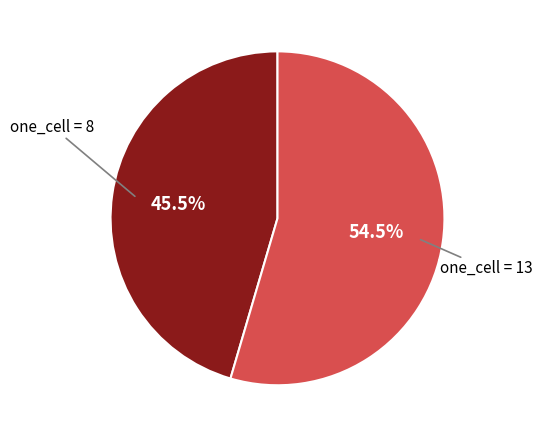

Does any single category account for the majority?

Yes